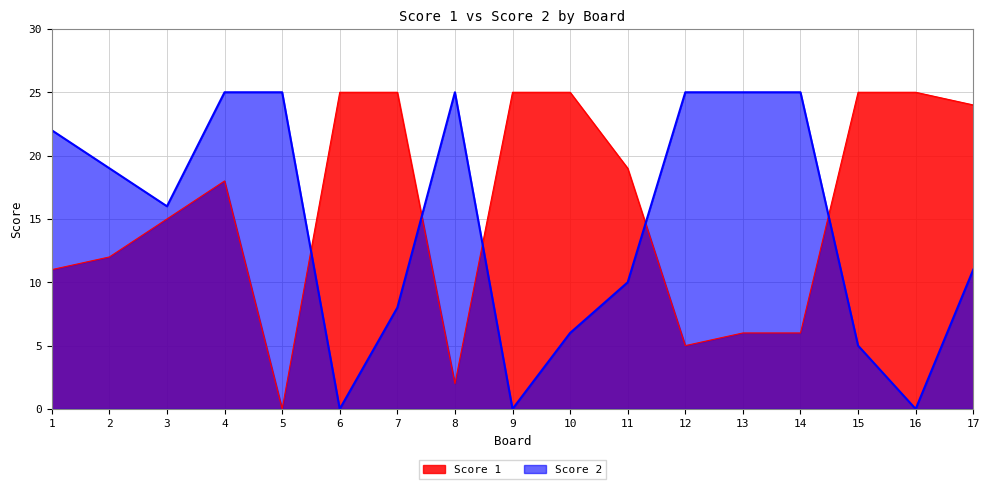

At 11, list the series in order from largest to smallest.

Score 1, Score 2